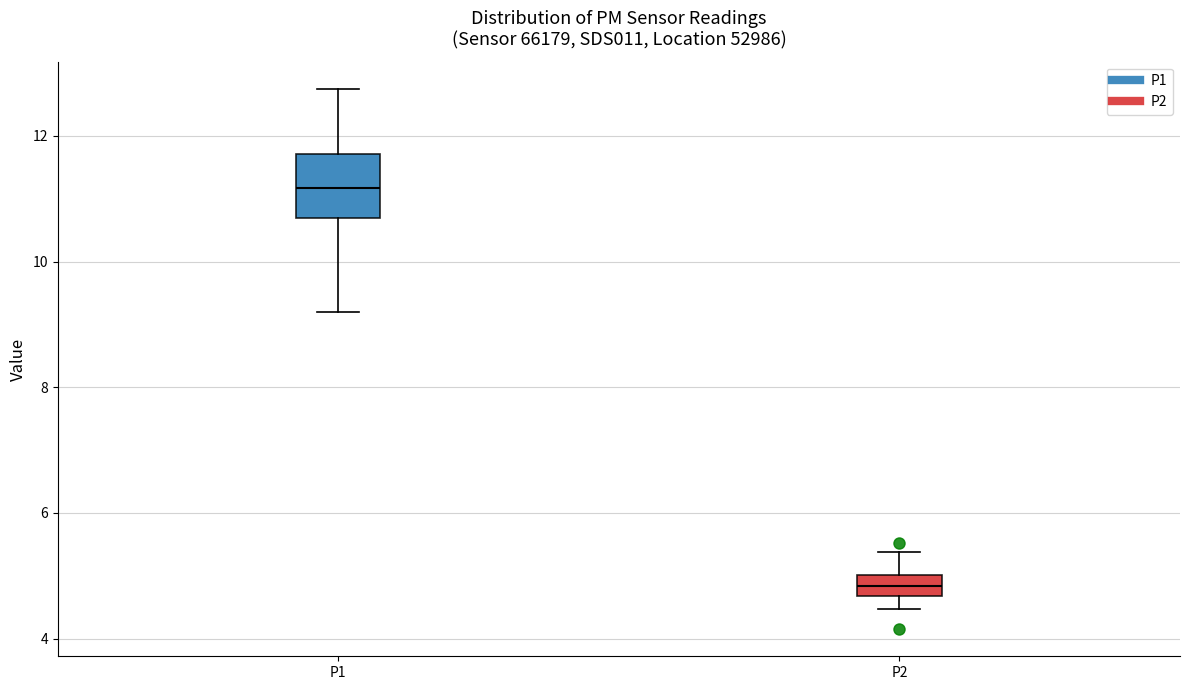

Reading left to right, transcribe this box plot: for each box, give where its median line is, the range the box spans, and where its two whiskers end, as read against the y-axis. The values are not printed on the chart, so give them approximately, as read against the axis.

P1: median 11.2, box 10.6 to 11.8, whiskers 9.2 to 12.8
P2: median 4.8, box 4.6 to 5.0, whiskers 4.4 to 5.4